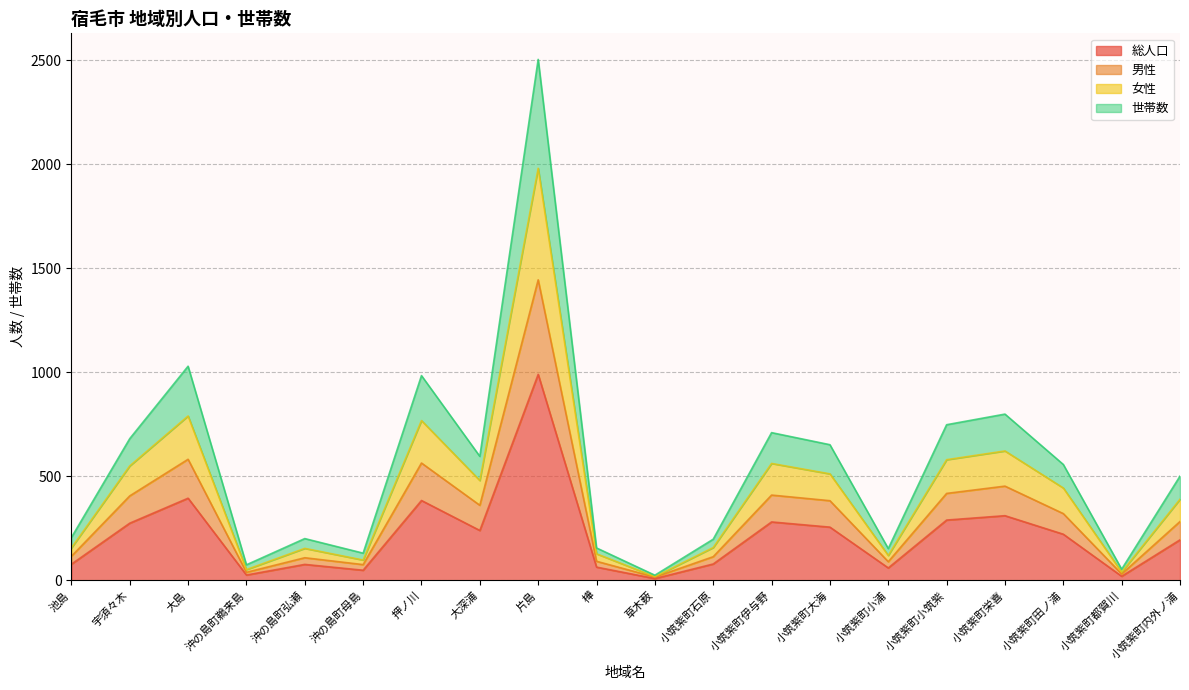

What is the smallest value displayed?

9